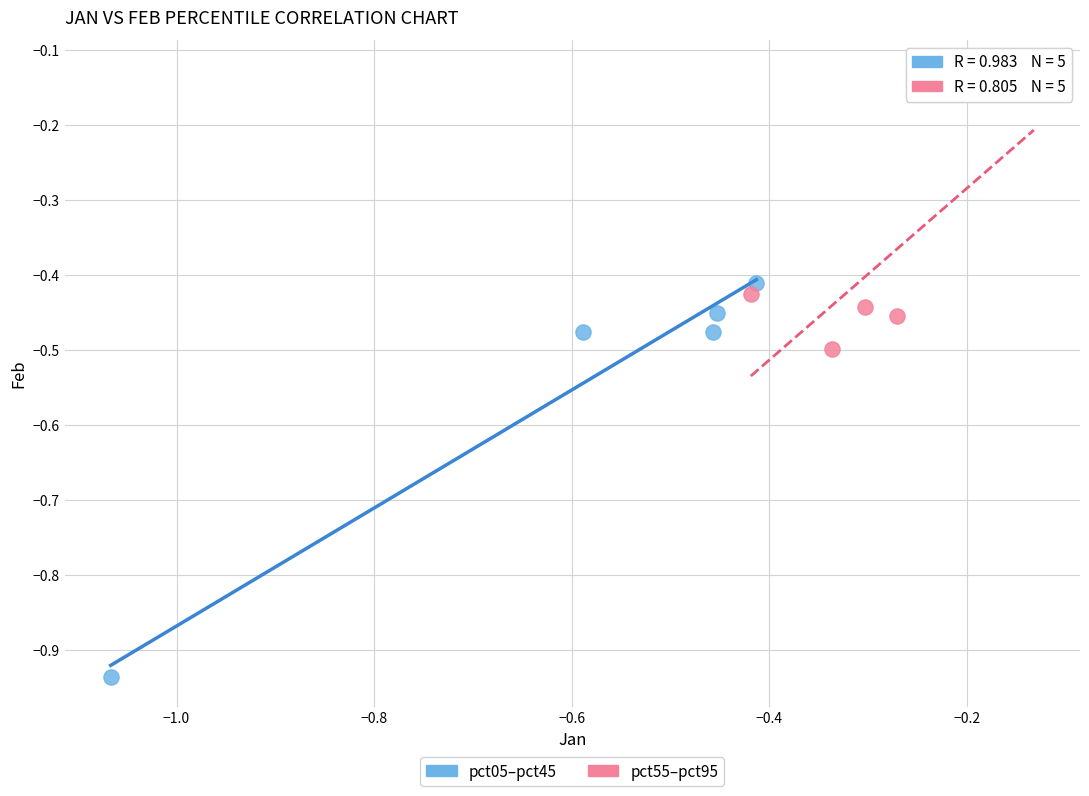

Which series has the largest Y range (max minus min)?

pct05–pct45